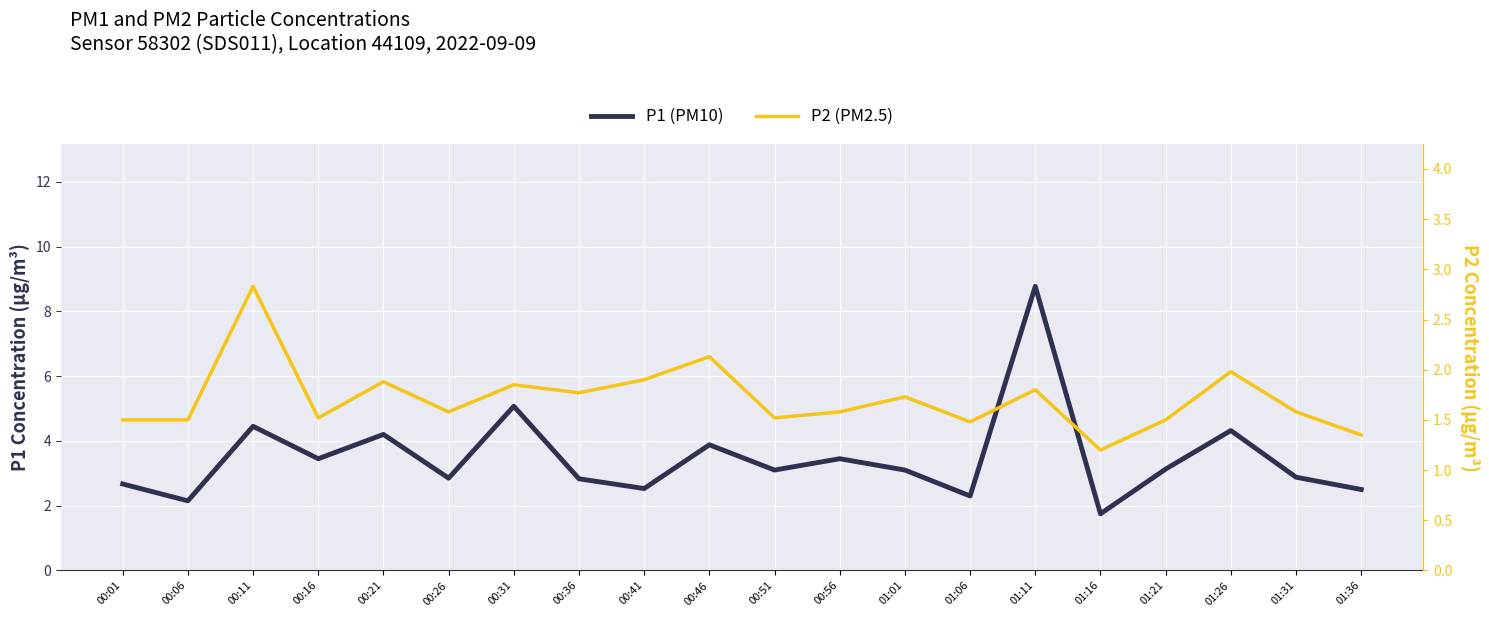

What is the sum of the P2 (PM2.5) values at 01:01 and 00:31?

3.6